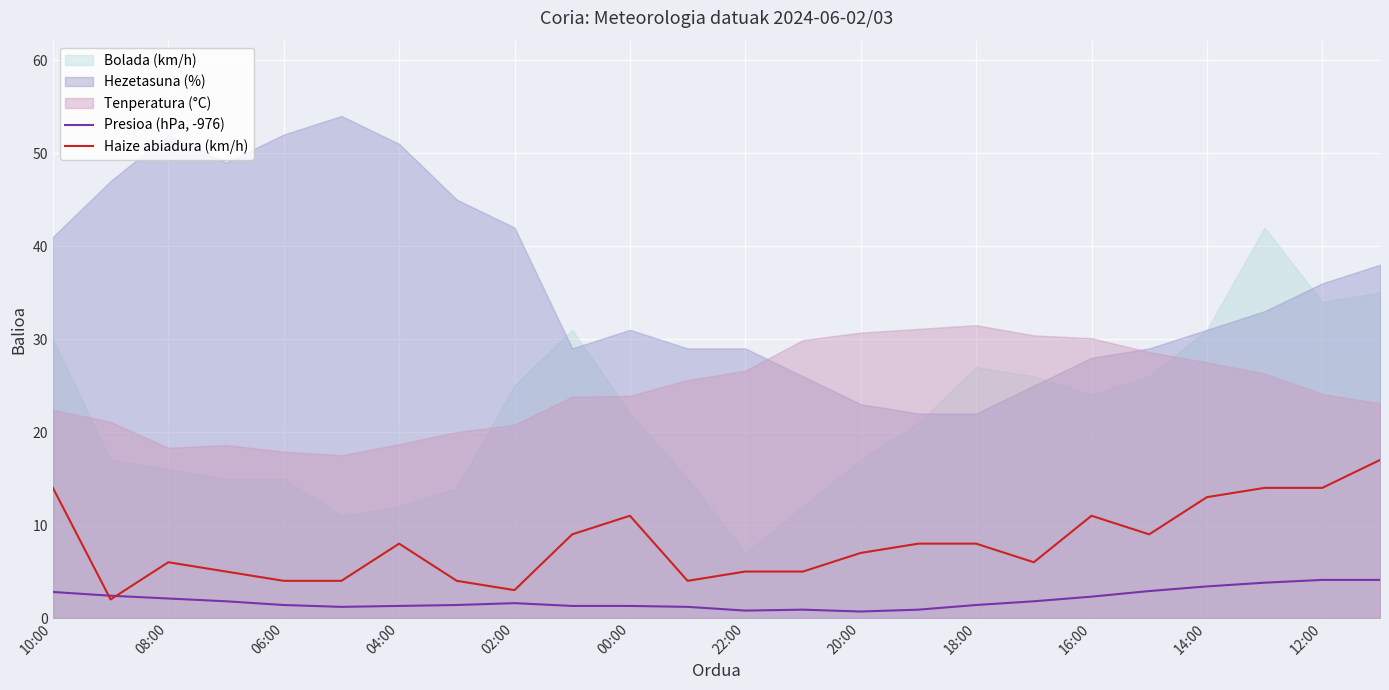

What is the value of the Presioa (hPa, -976) point at the 20th from the left?

2.9